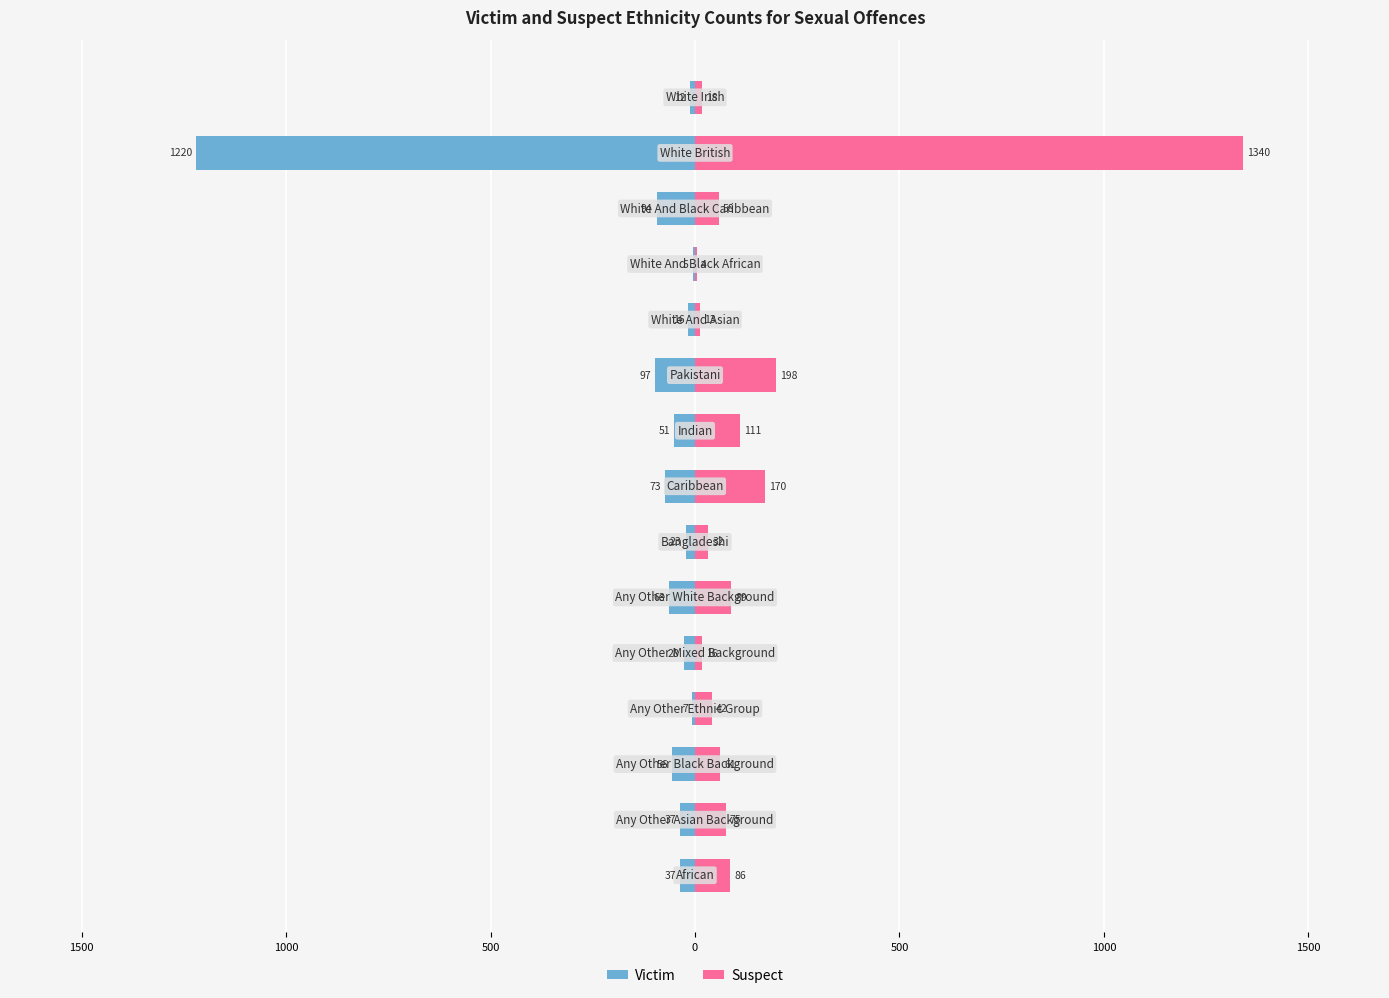

How many bars are there in total?

30